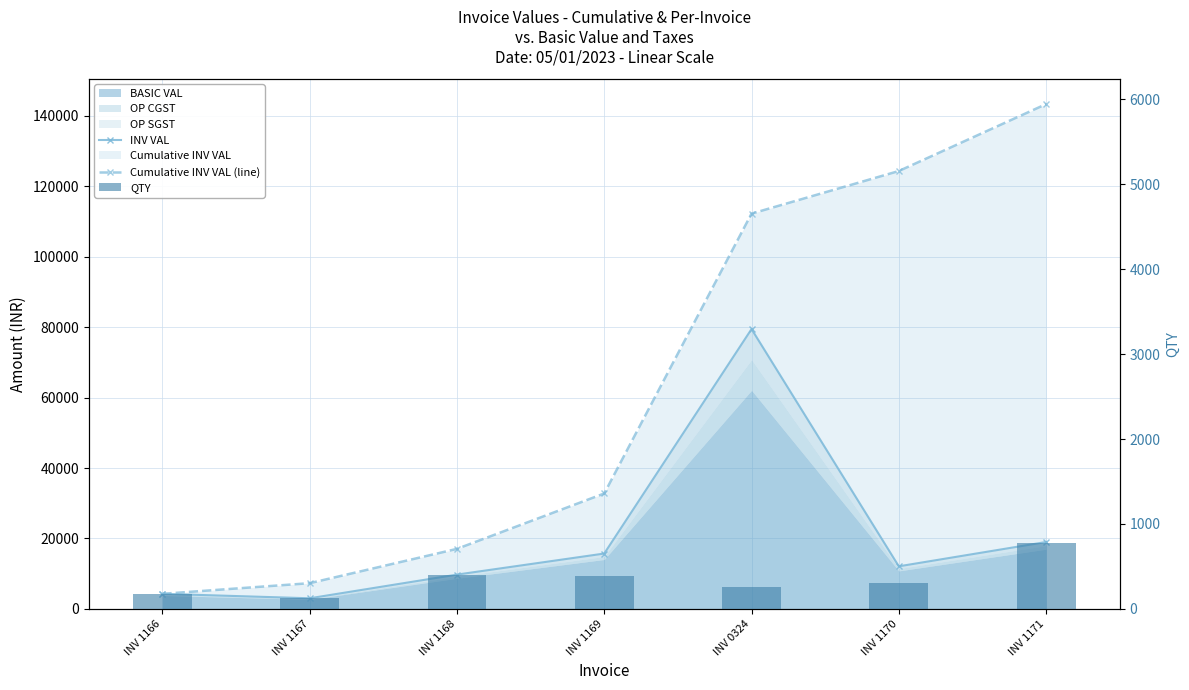

What position from the left is INV 1167?

2